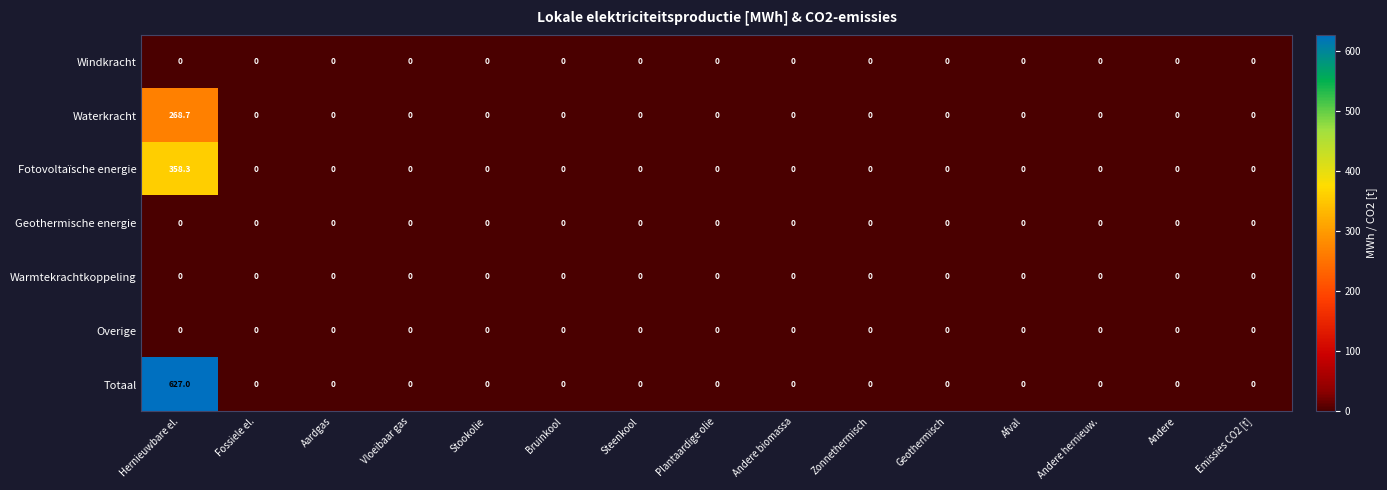

What is the sum of all Fotovoltaïsche energie values?

358.3